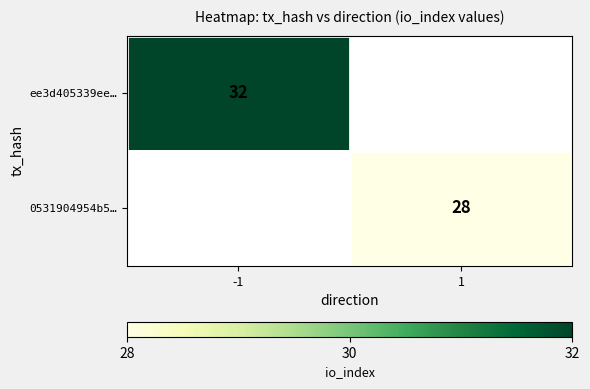

The ee3d405339ee… series shows 54.1 at -1. True or false?

False